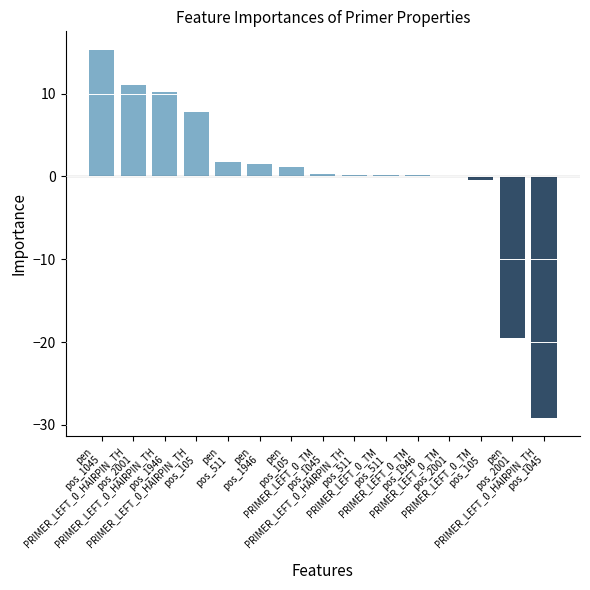

What is the greatest value displayed?

15.3